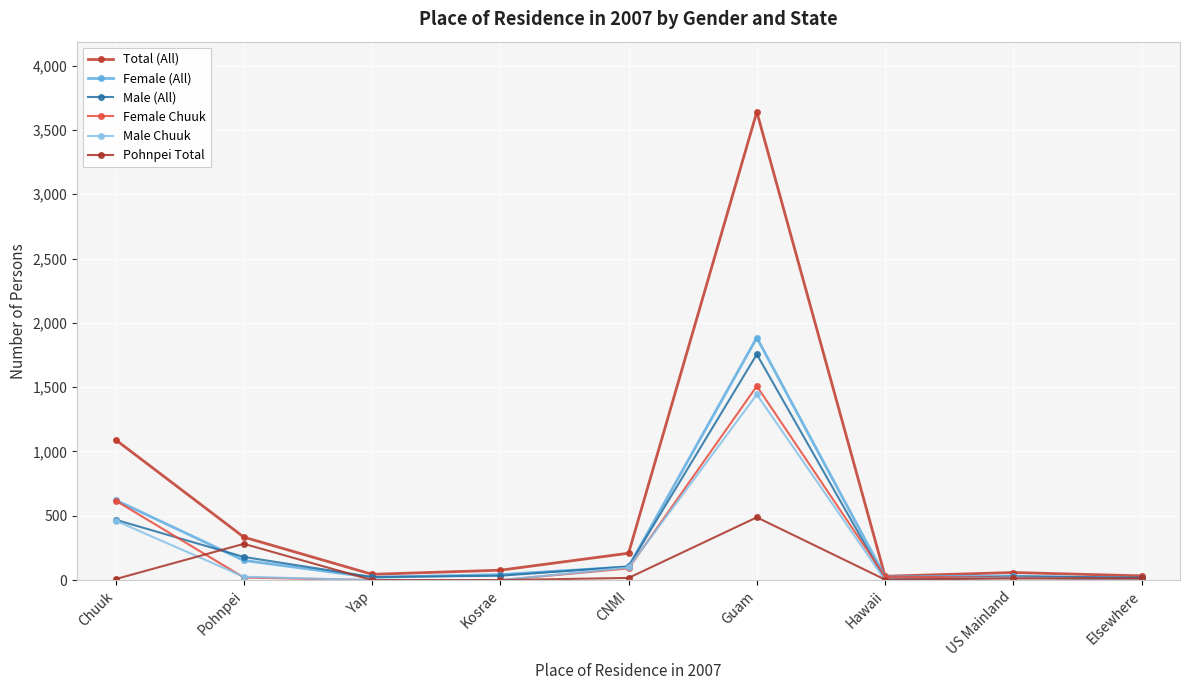

What is the highest value of the Female (All) series?

1885